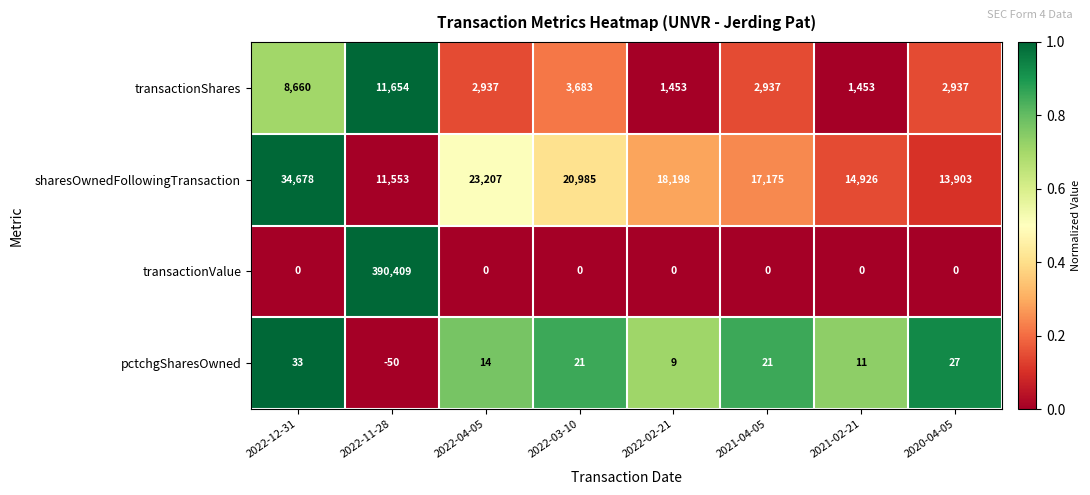

Is it true that pctchgSharesOwned equals 5 at 2022-02-21?

False